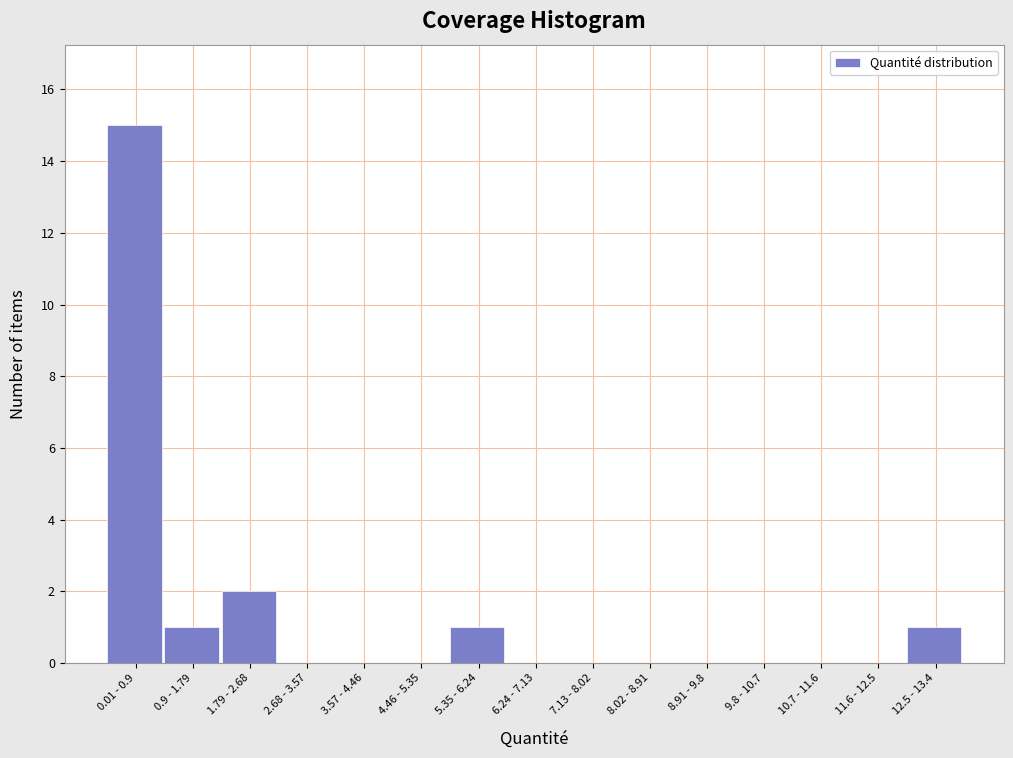

Reading left to right, what are all the values shown in this chart?

0.01 - 0.9=15	0.9 - 1.79=1	1.79 - 2.68=2	2.68 - 3.57=0	3.57 - 4.46=0	4.46 - 5.35=0	5.35 - 6.24=1	6.24 - 7.13=0	7.13 - 8.02=0	8.02 - 8.91=0	8.91 - 9.8=0	9.8 - 10.7=0	10.7 - 11.6=0	11.6 - 12.5=0	12.5 - 13.4=1